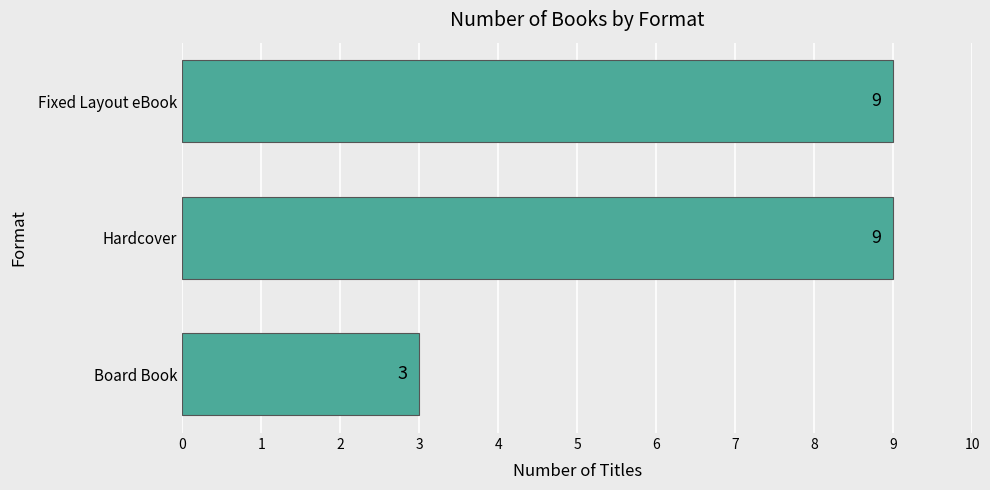

Reading bottom to top, extract all data points from this chart.

3	9	9